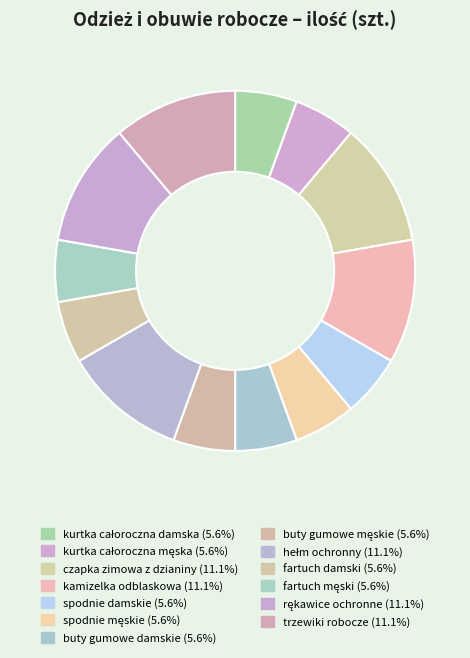

How many slices are in this pie chart?

13